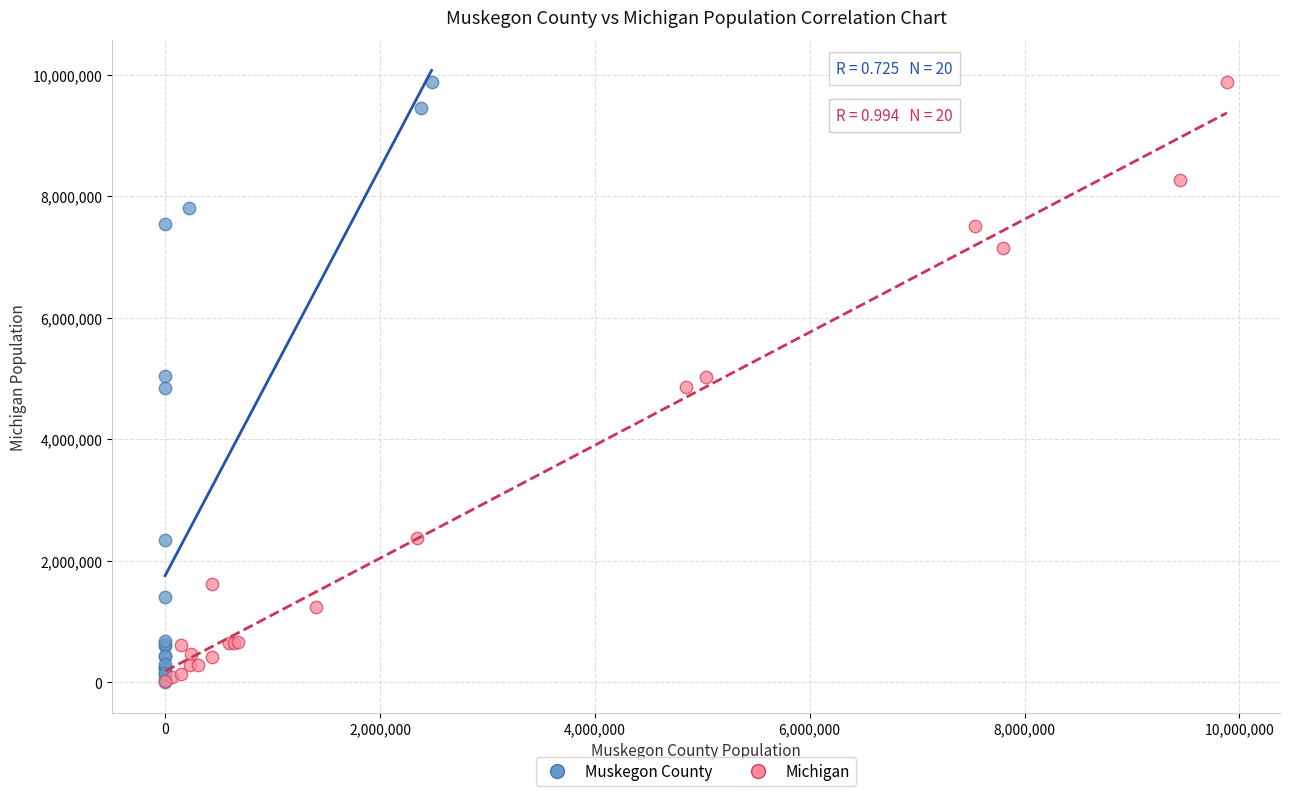

What are all the series names shown in the legend?

Muskegon County, Michigan